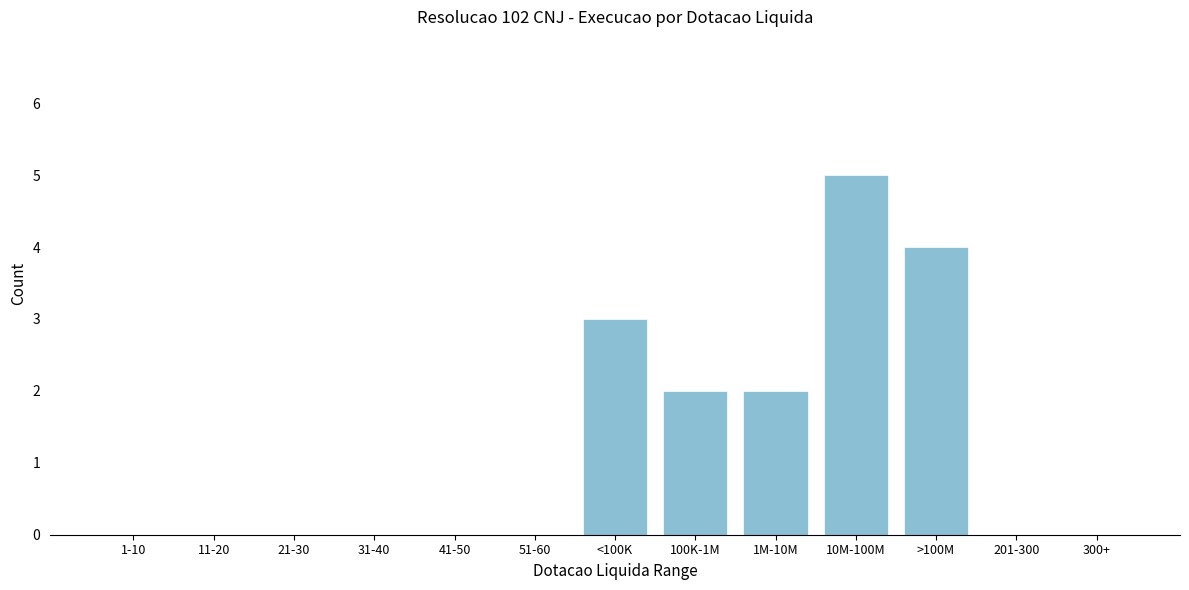

Reading right to left, what are all the values shown in this chart?

300+=0	201-300=0	>100M=4	10M-100M=5	1M-10M=2	100K-1M=2	<100K=3	51-60=0	41-50=0	31-40=0	21-30=0	11-20=0	1-10=0